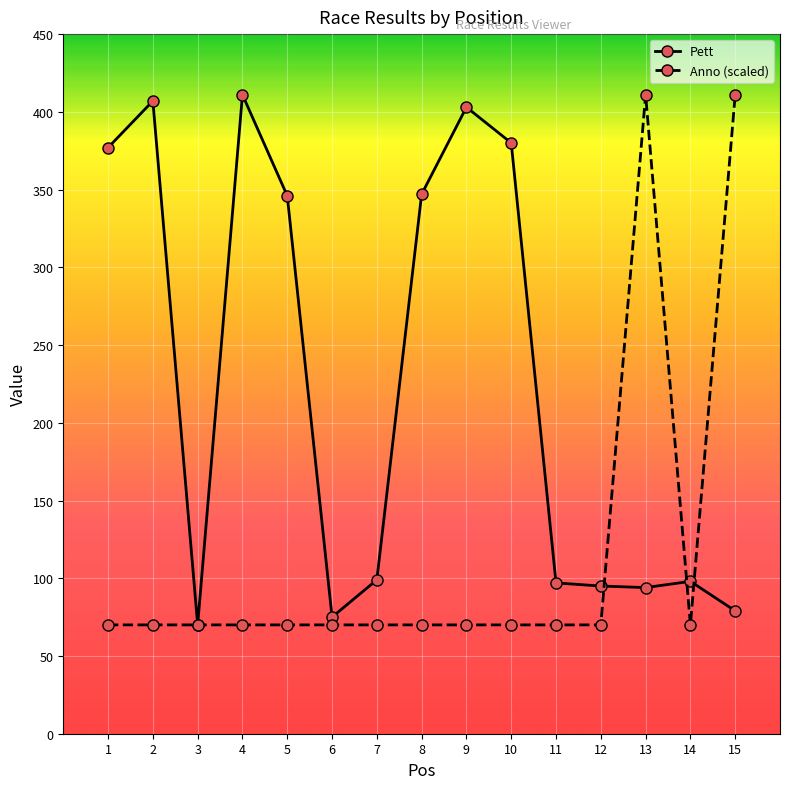

What is the value of the Pett point at the 5th from the left?

346